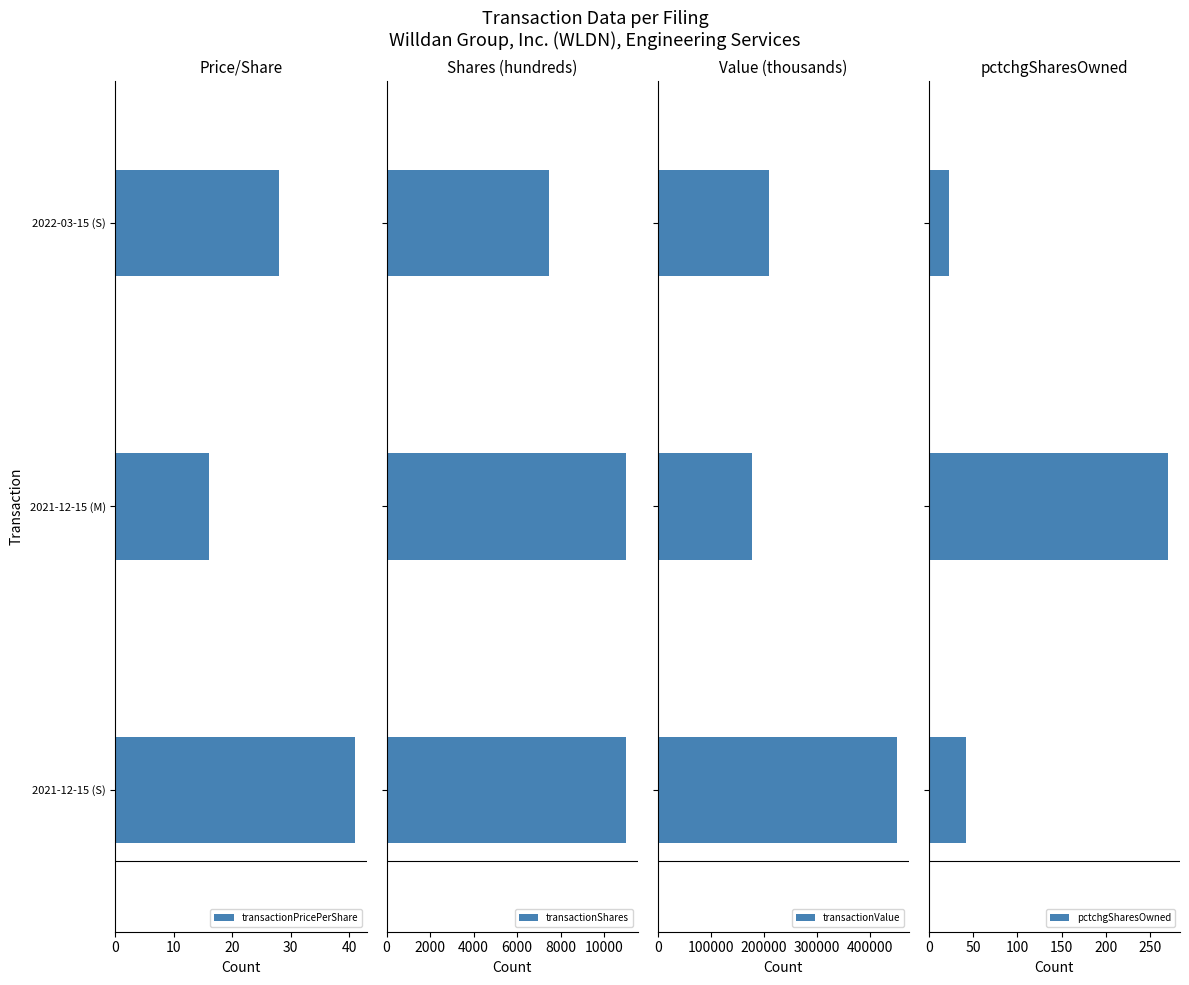

Rank the series by their maximum value, from lowest to highest.

transactionPricePerShare, pctchgSharesOwned, transactionShares, transactionValue